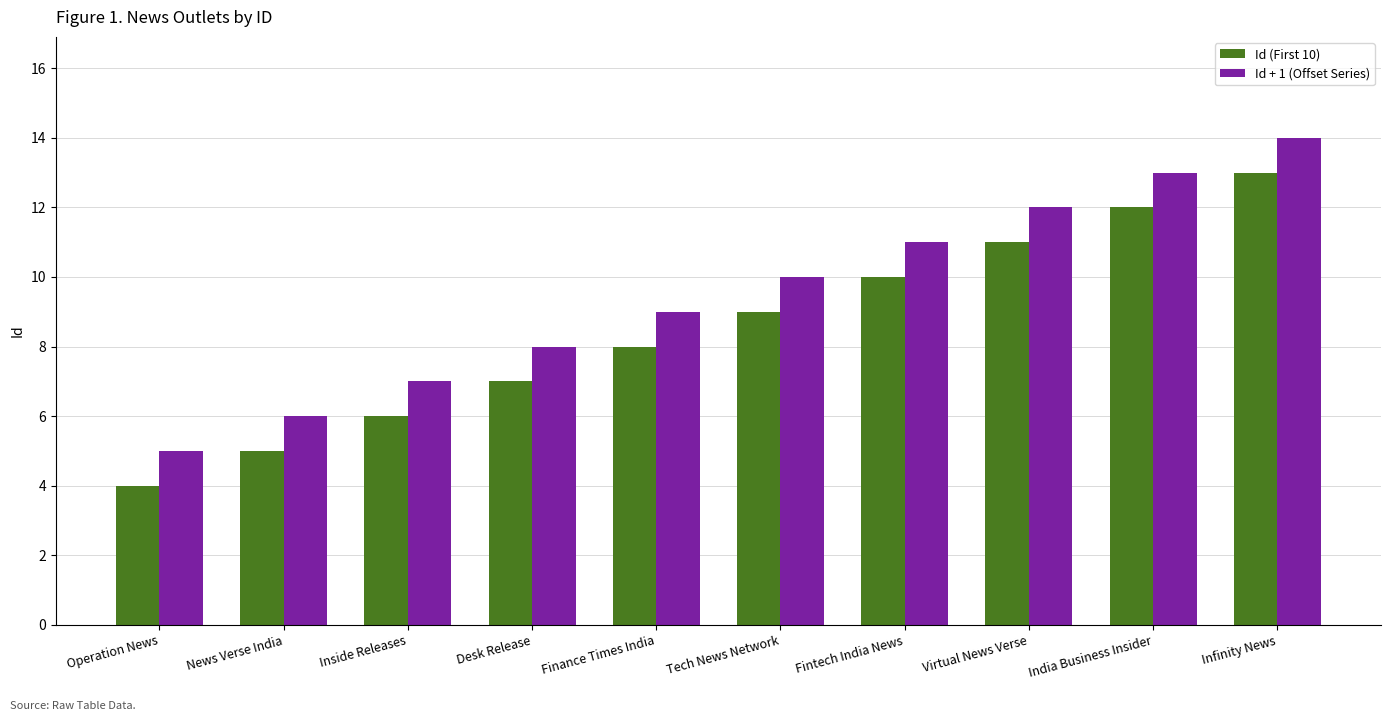

What are all the series names shown in the legend?

Id (First 10), Id + 1 (Offset Series)